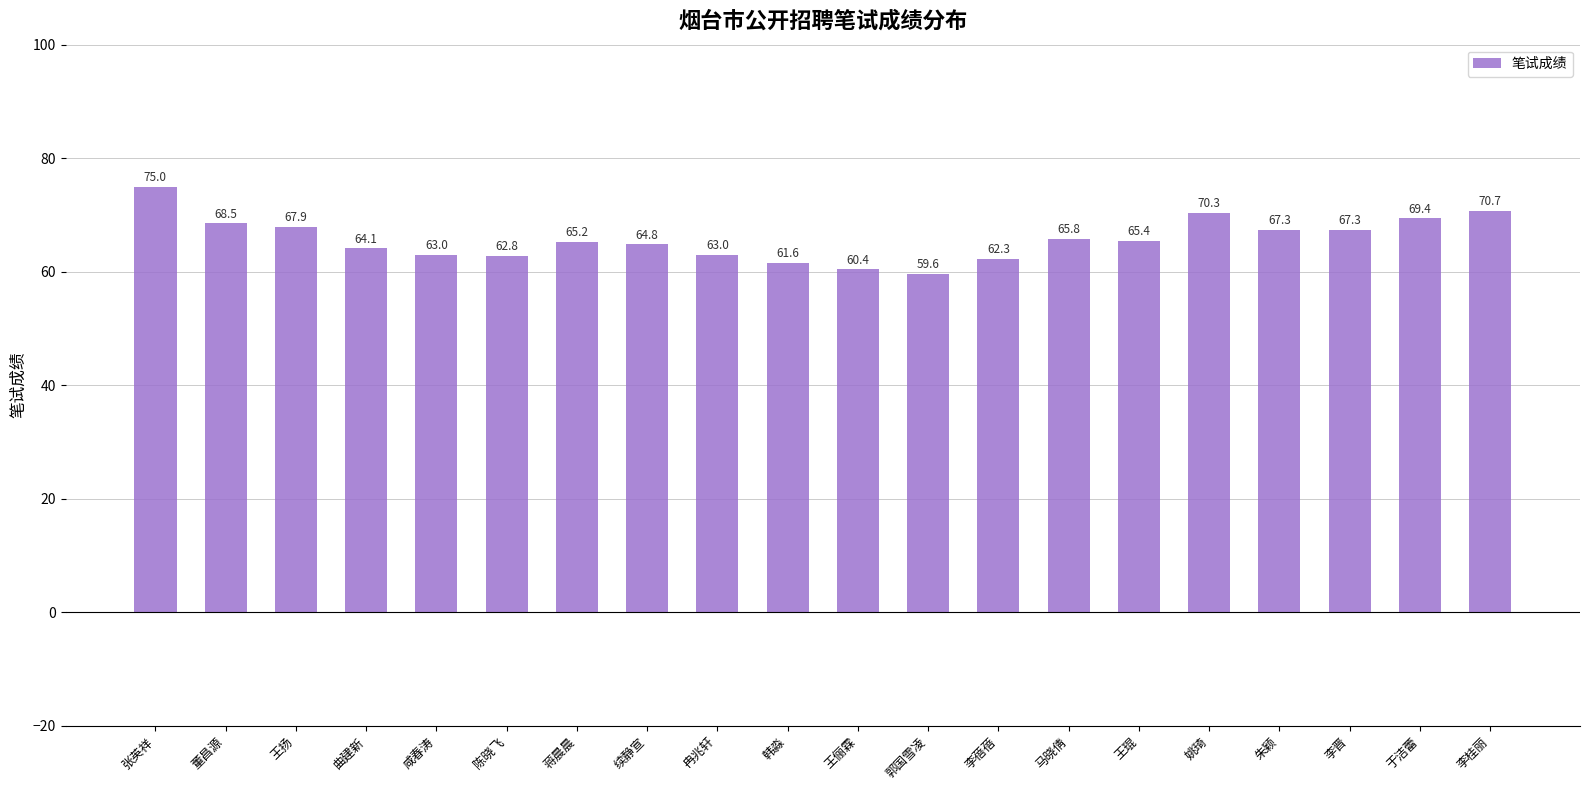

How many data points are less than 65?

9